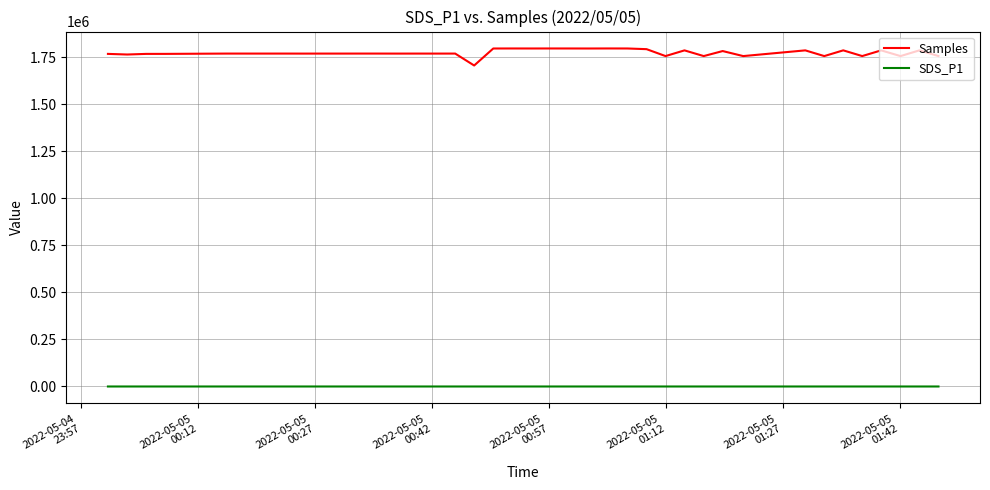

Which series has the largest range (max minus min)?

Samples